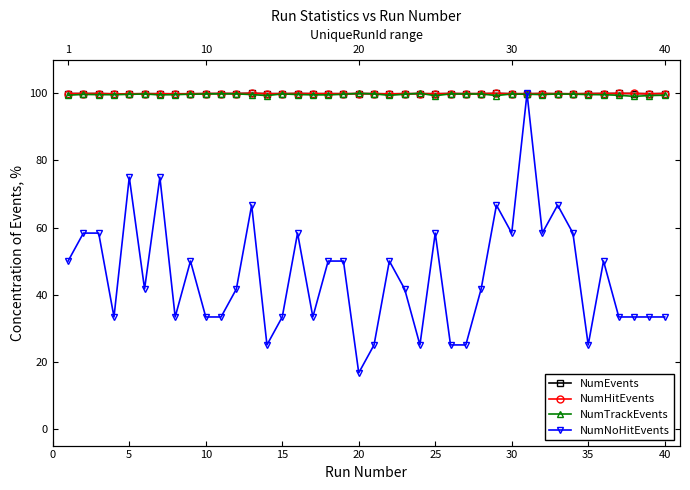

What are all the series names shown in the legend?

NumEvents, NumHitEvents, NumTrackEvents, NumNoHitEvents